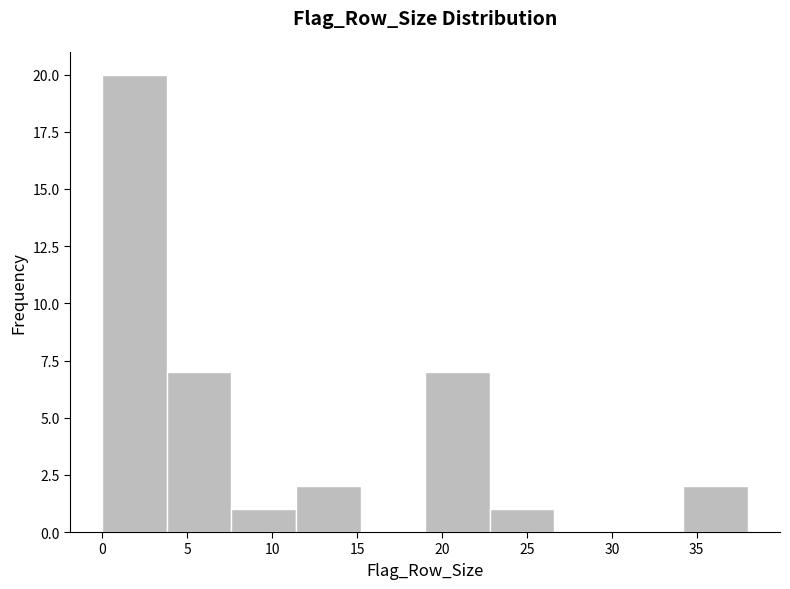

Reading left to right, list every bar in this chart as the range it spans on the x-axis followed by its height. Neither the bar edges nor the heights are printed on the chart, so give them approximately, as read against the axes.

0.0 to 3.8: 20
3.8 to 7.6: 7
7.6 to 11.4: 1
11.4 to 15.2: 2
15.2 to 19.0: 0
19.0 to 22.8: 7
22.8 to 26.6: 1
26.6 to 30.4: 0
30.4 to 34.2: 0
34.2 to 38.0: 2